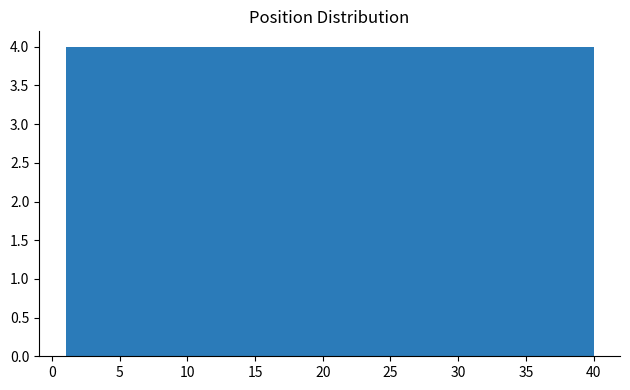

How tall is the bar that spans 20.5 to 24.4 on the x-axis? Neither the bar edges nor the heights are printed on the chart, so give them approximately, as read against the axes.

4